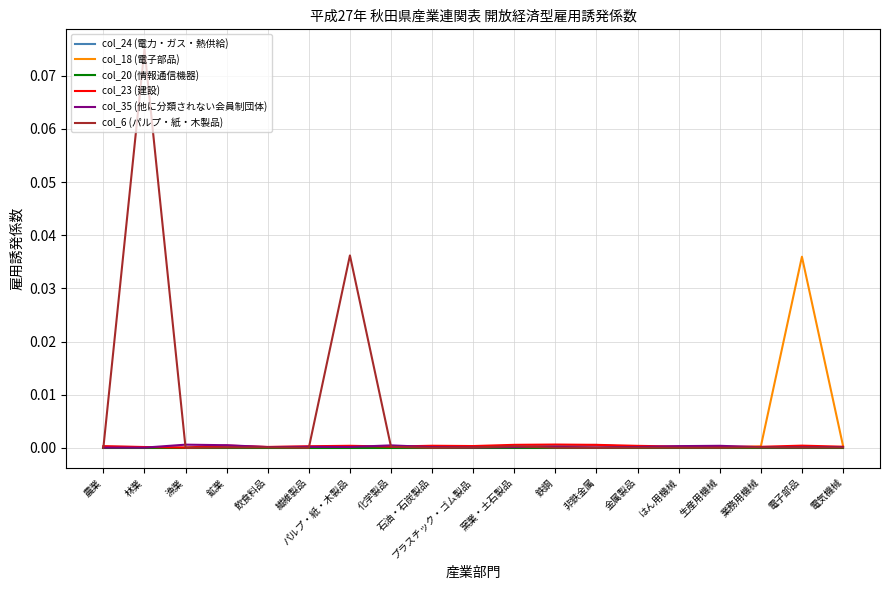

Is it true that col_24 (電力・ガス・熱供給) equals 0.0 at 化学製品?

True